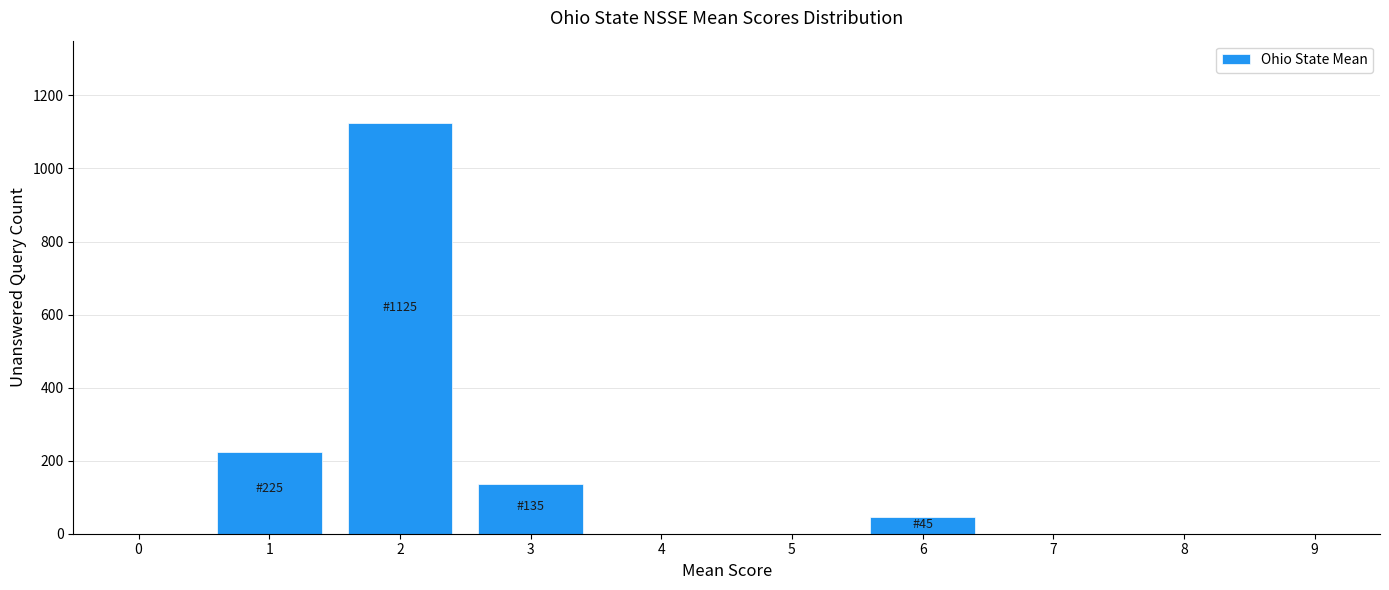

Reading right to left, list all the values displayed in this chart.

9=0	8=0	7=0	6=45	5=0	4=0	3=135	2=1125	1=225	0=0